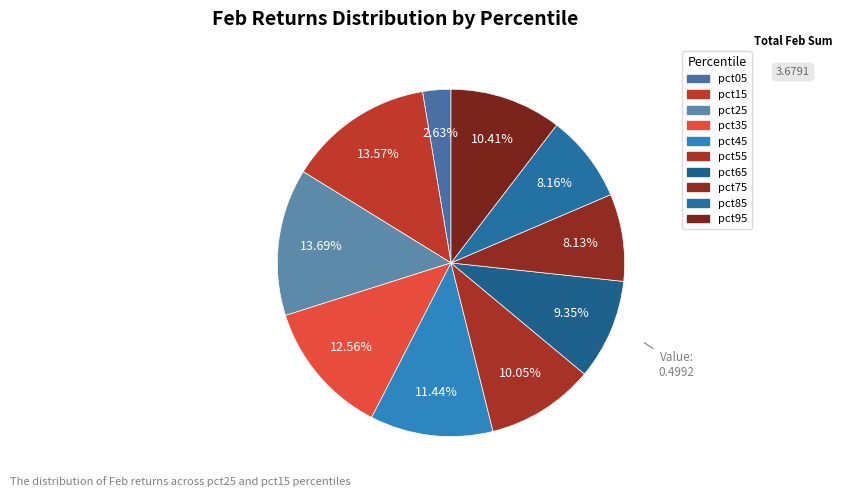

Does any single category account for the majority?

No